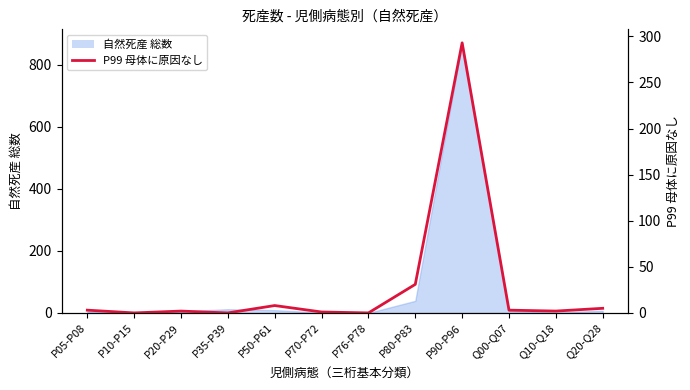

Does the chart display data point markers on the line(s)?

No